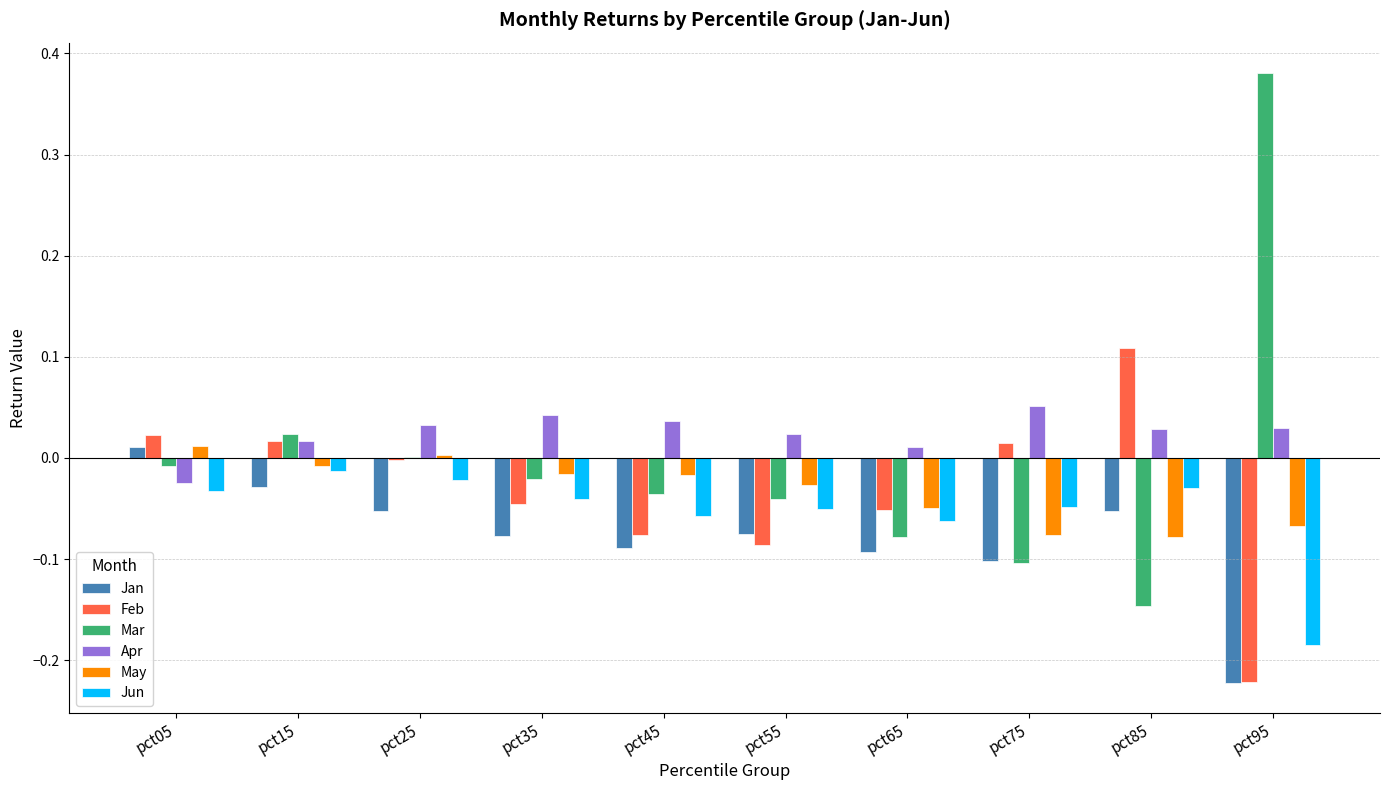

The Jan series shows -0.1 at pct25. True or false?

True